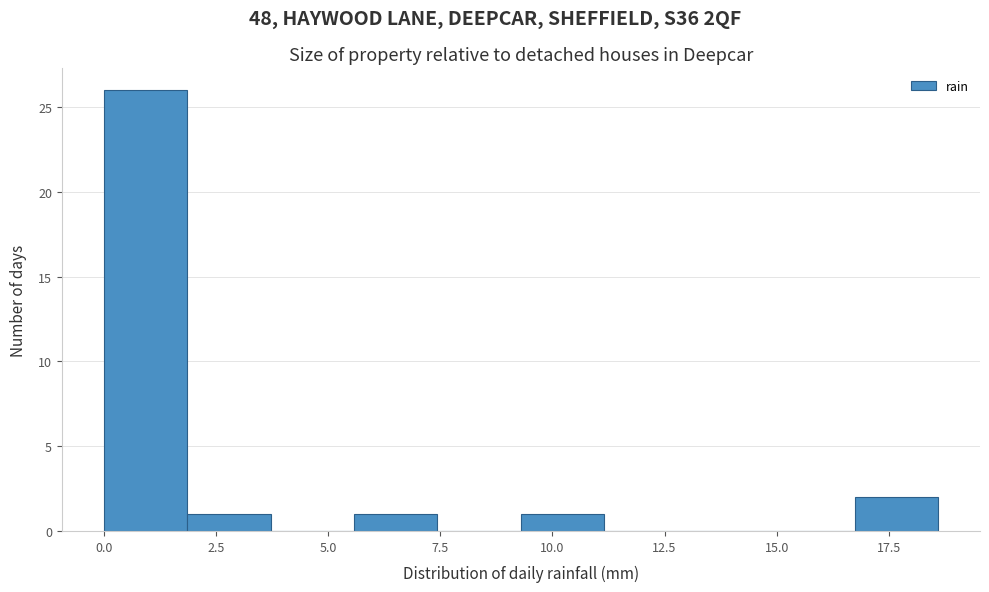

Around what value on the x-axis is the tallest bar? Give the approximate position of its centre, as read against the axis.

1.0